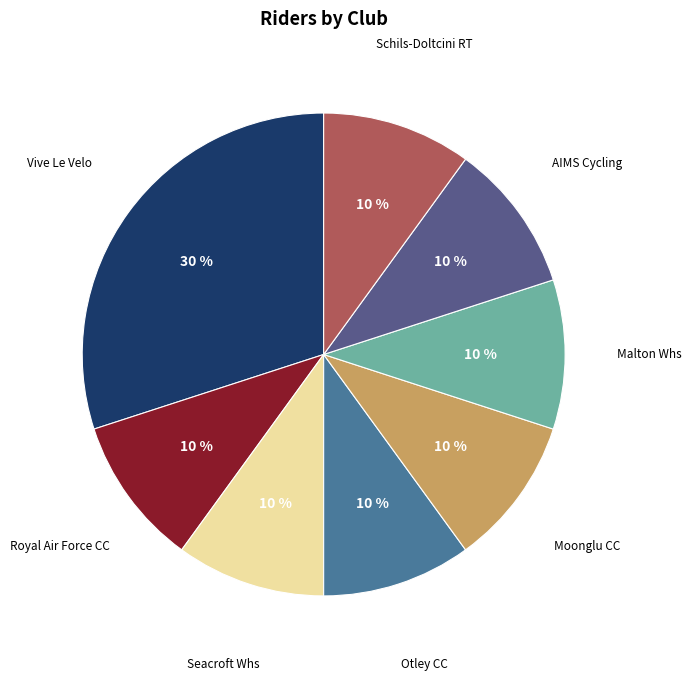

Does any single category account for the majority?

No